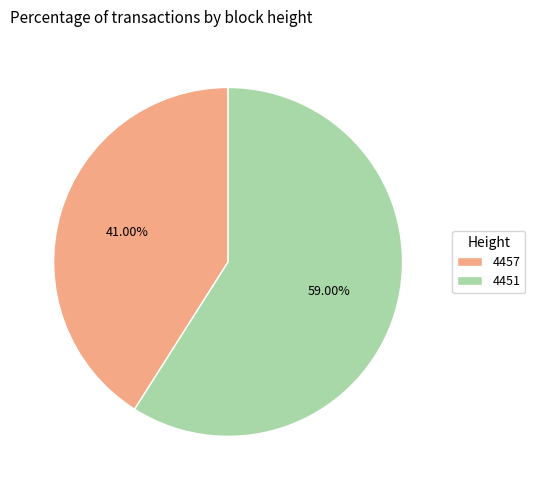

What is the total percentage of 4451 and 4457?

100.0%